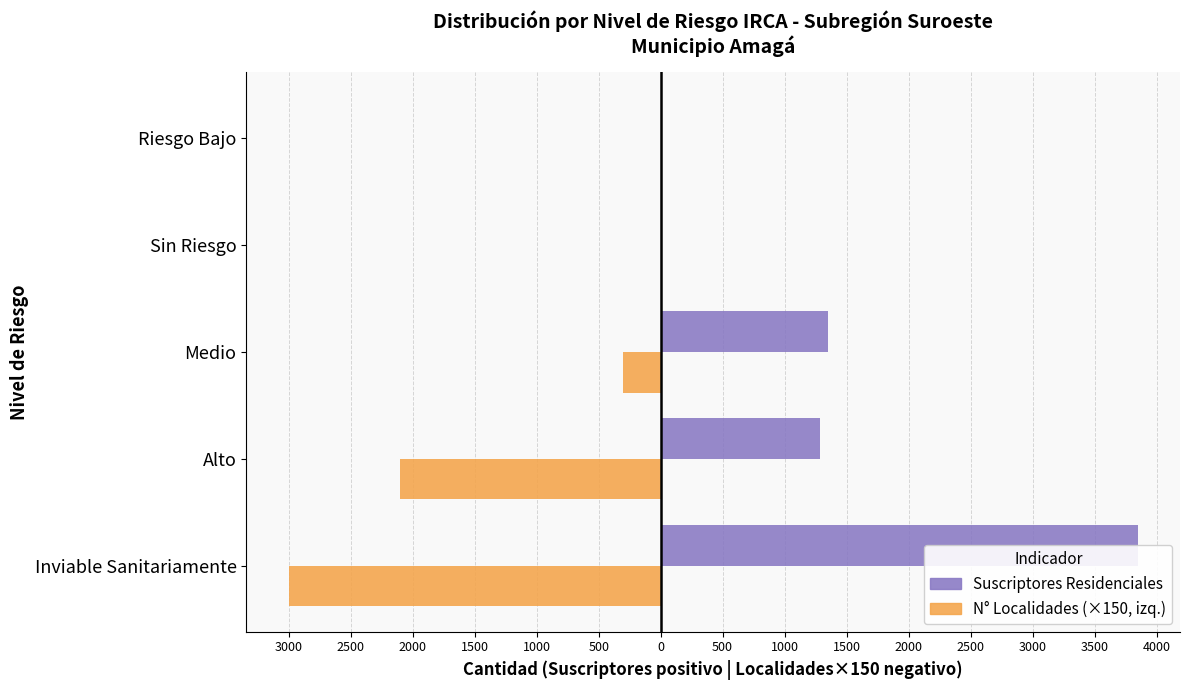

True or false: Suscriptores Residenciales has a value of -2570 at Sin Riesgo.

False